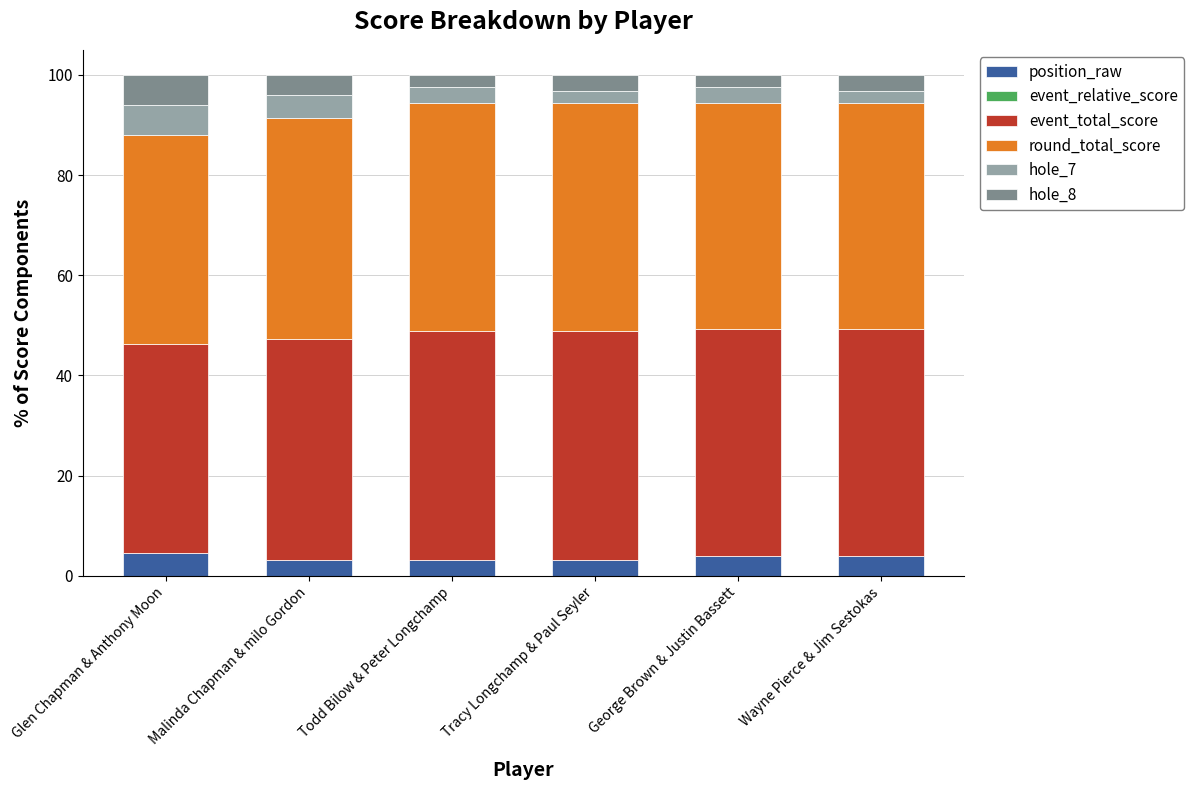

What is the sum of the position_raw values at Todd Bilow & Peter Longchamp and George Brown & Justin Bassett?

7.3